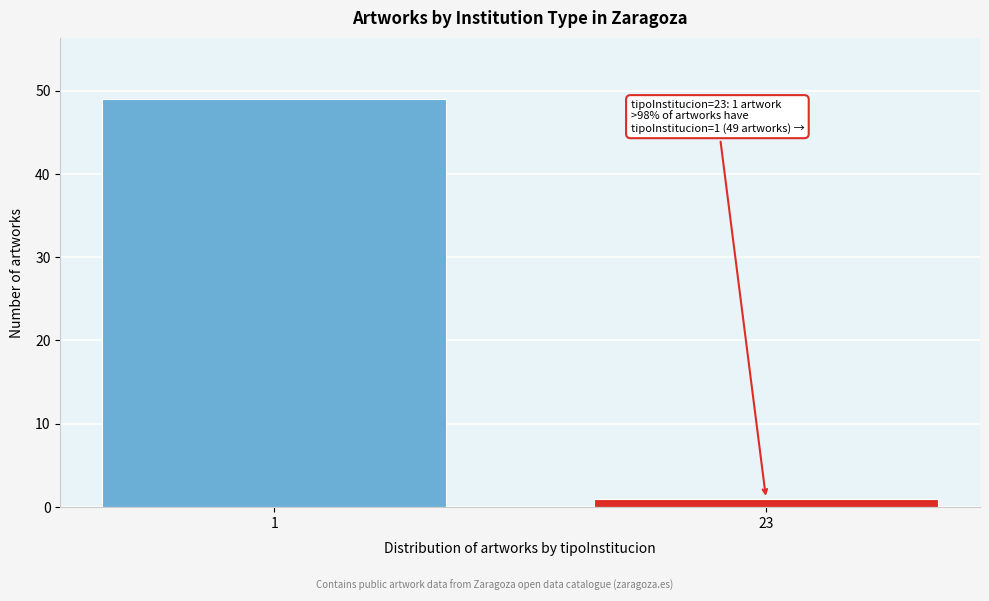

Reading left to right, extract all data points from this chart.

1=49	23=1